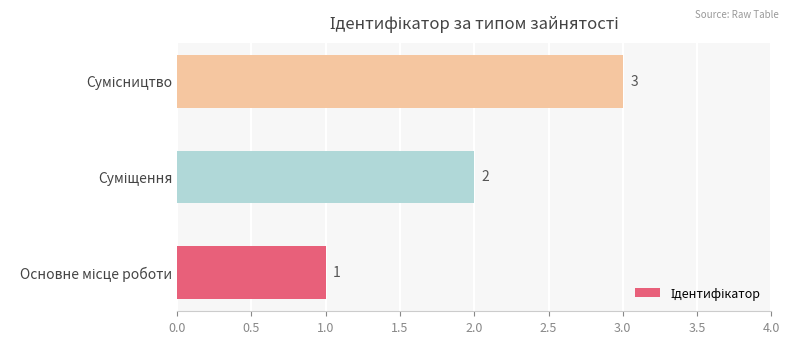

What is the sum of all values?

6